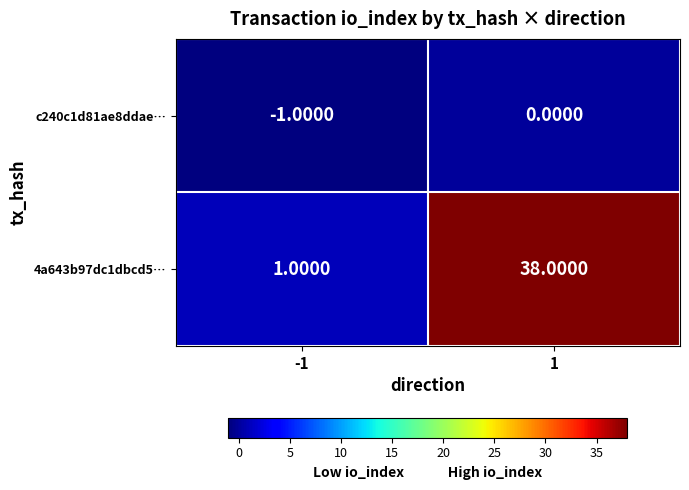

What is the total value across all series at 1?

38